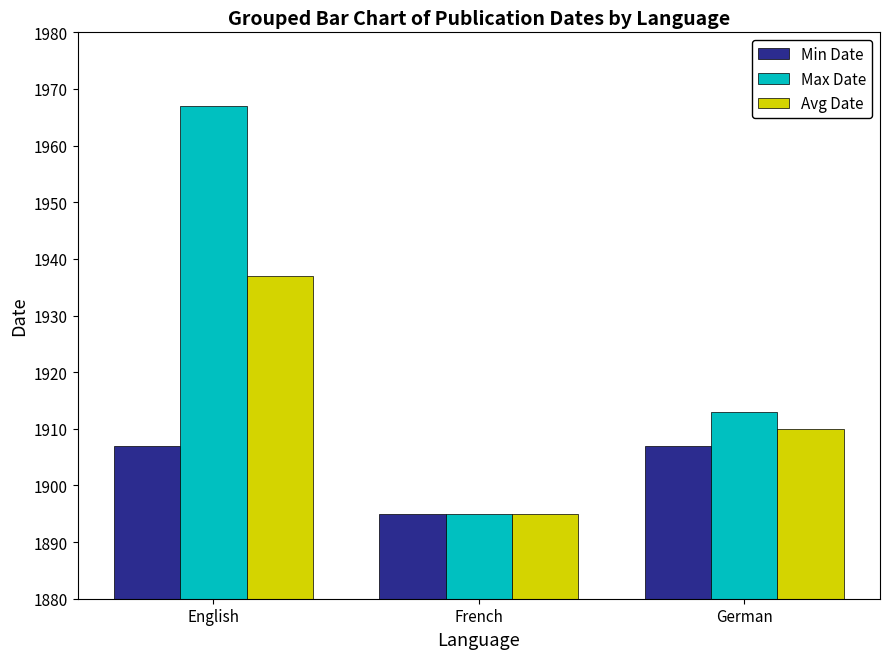

Are the bars horizontal?

No